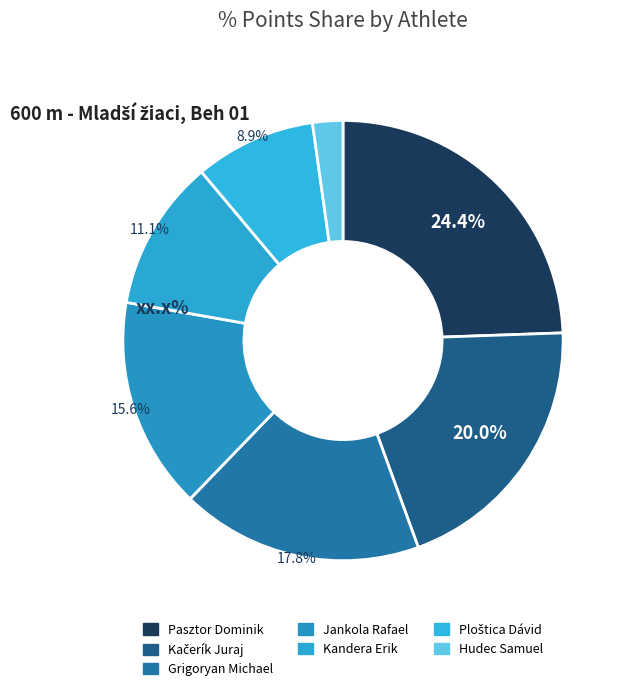

Count the number of slices in the pie.

7